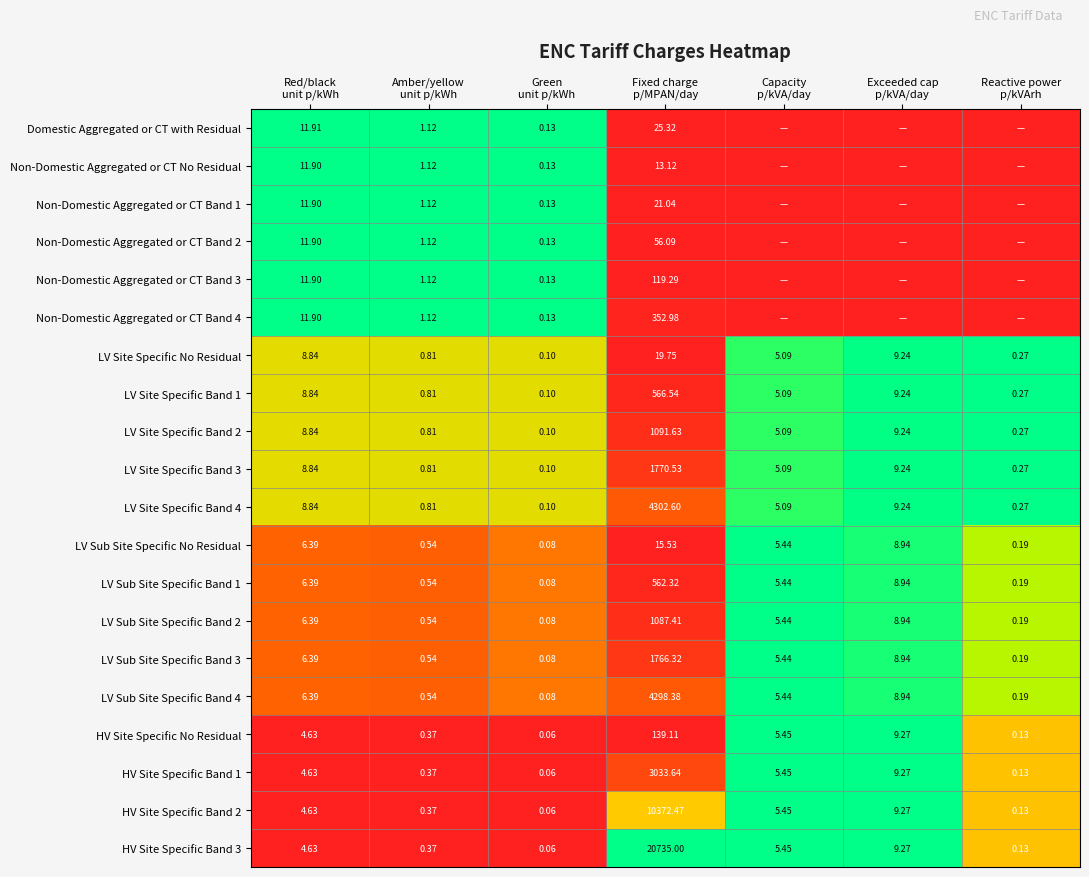

The Non-Domestic Aggregated or CT Band 2 series shows 0.0 at Fixed charge p/MPAN/day. True or false?

False